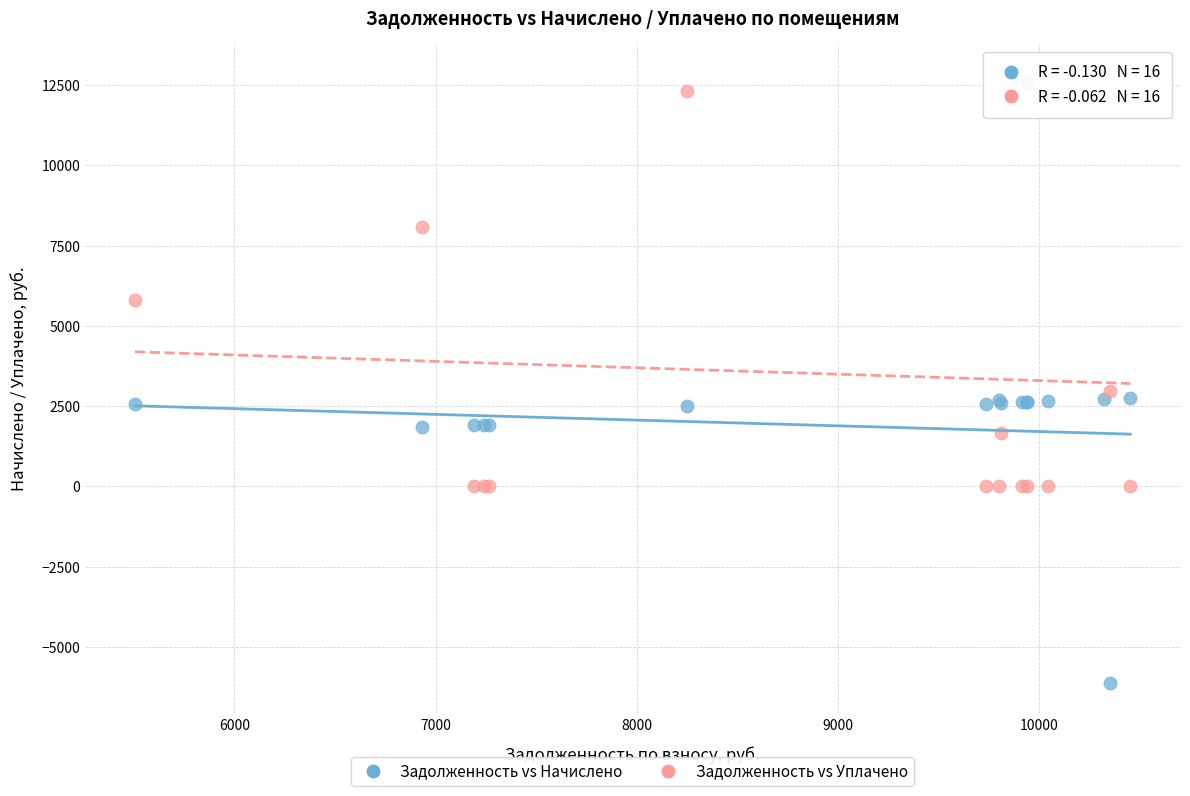

What is the X range (max minus min) for the scatter plot?

4945.2